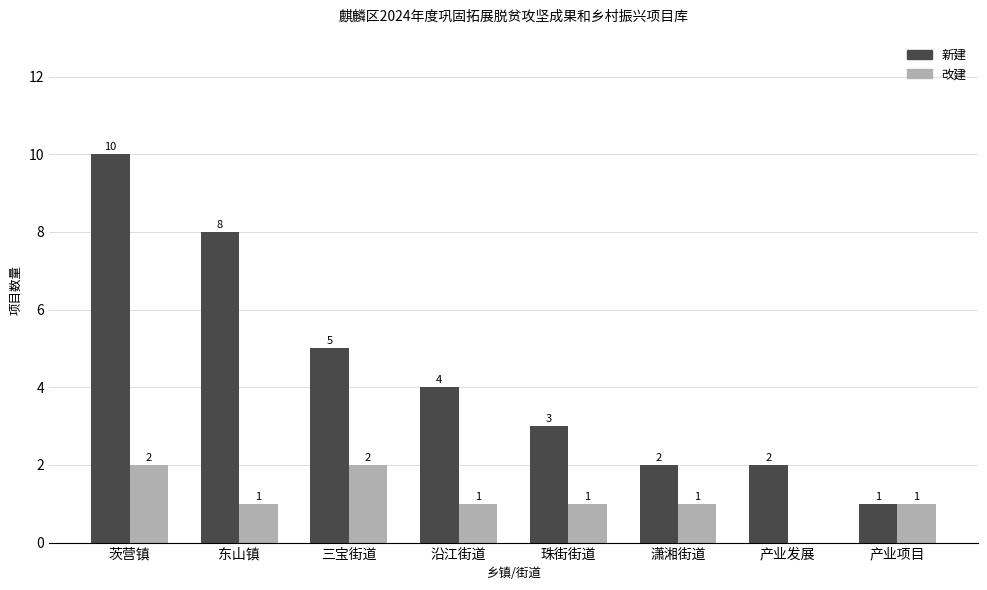

Between 珠街街道 and 产业项目, which series saw the biggest shift?

新建